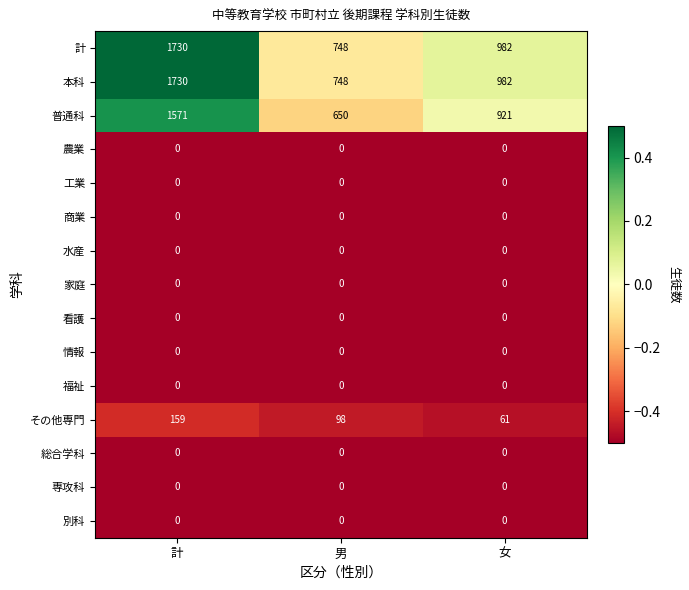

Count the number of categories in the chart.

3